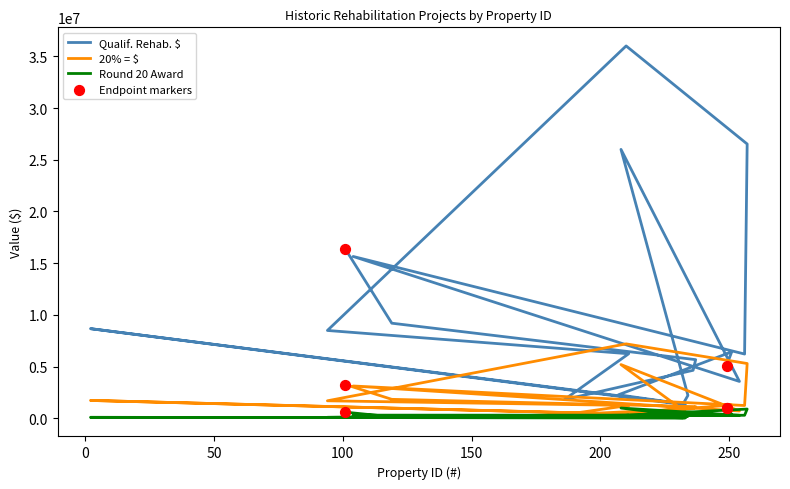

Is the value of Qualif. Rehab. $ at 13 greater than the value of 20% = $ at 15?

Yes